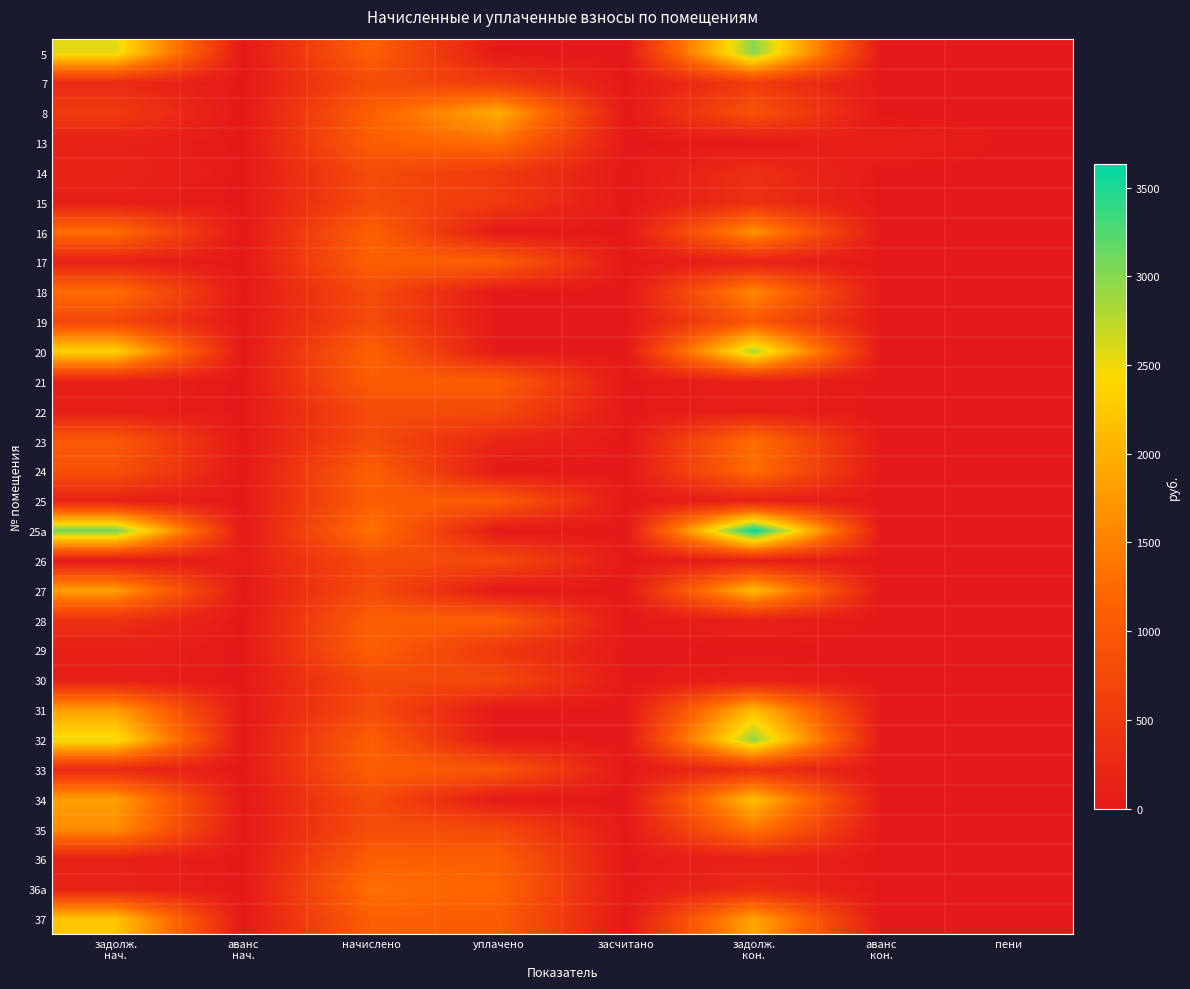

At how many categories does at least one series exceed 2963?

2